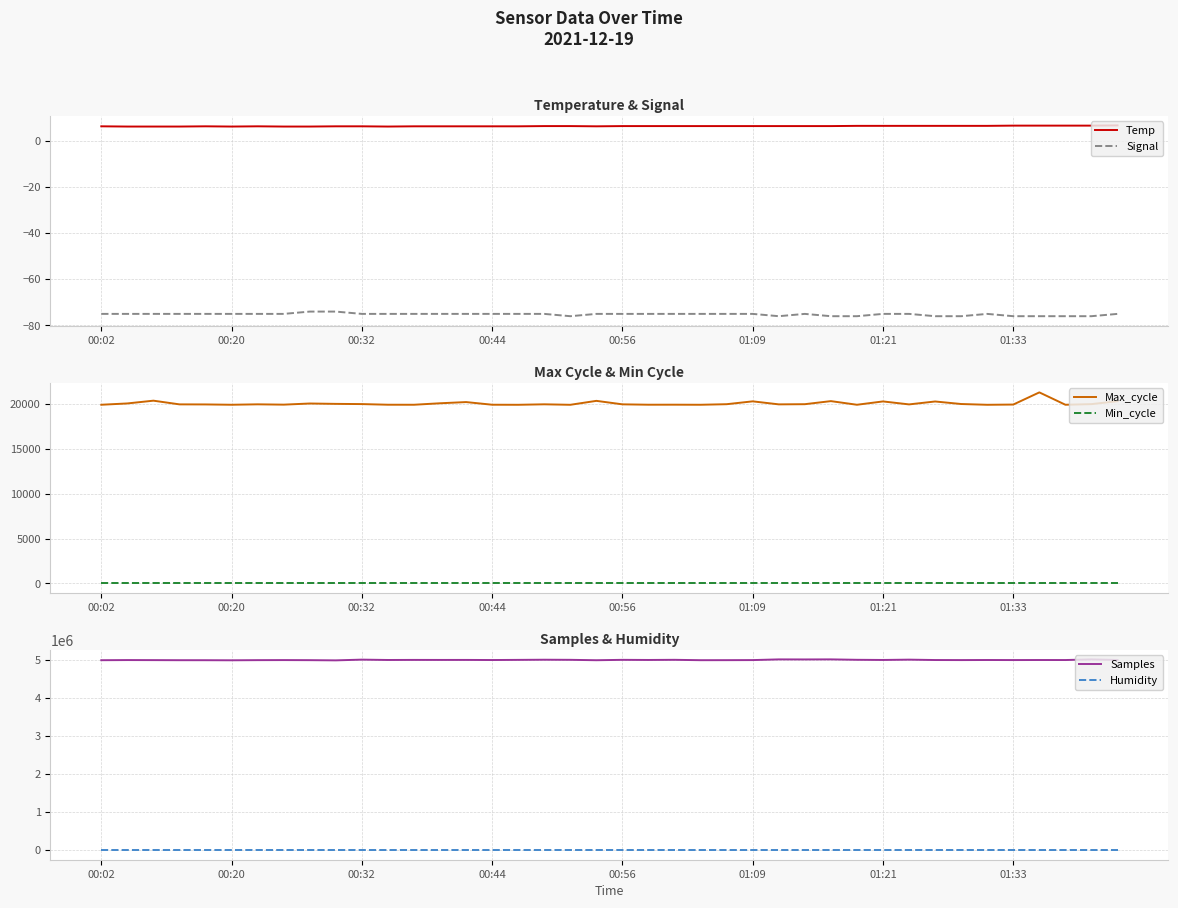

Which series changed the most between 13 and 32?

Samples